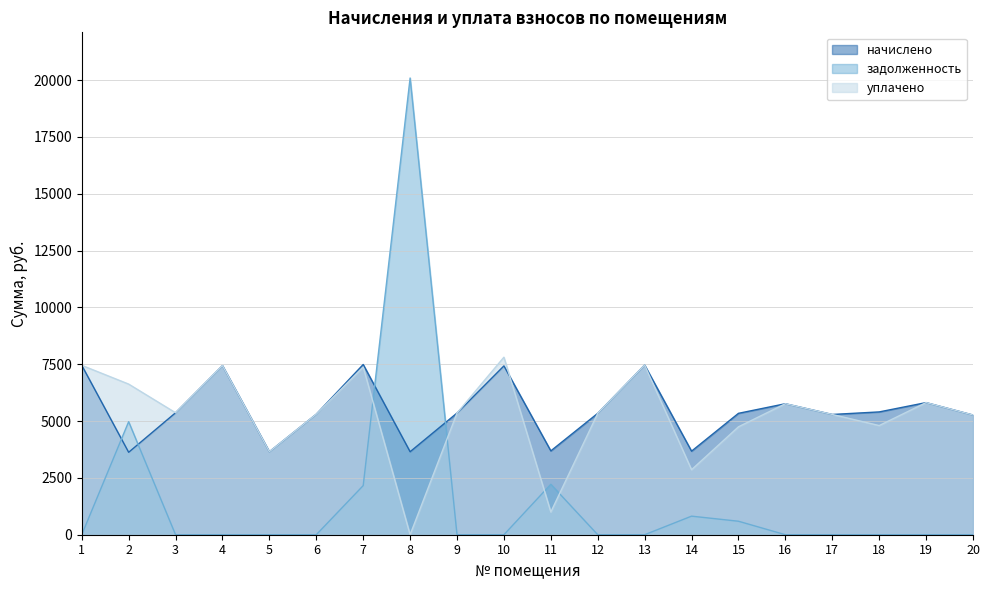

Reading left to right, what are all the values shown in this chart?

начислено: 7452.0	3626.6	5365.4	7439.6	3651.5	5303.3	7489.3	3651.5	5353.0	7427.2	3688.7	5340.6	7464.4	3676.5	5340.6	5762.9	5290.9	5402.7	5812.6	5266.1
задолженность: 0.0	4973.0	0.0	0.0	0.0	0.0	2160.7	20092.6	0.0	0.0	2219.5	0.0	0.0	817.0	593.4	0.0	0.0	0.0	0.0	0.0
уплачено: 7452.0	6626.6	5365.4	7439.6	3651.5	5303.3	7375.8	0.0	5353.0	7809.9	1000.0	5340.6	7464.4	2859.5	4747.2	5762.9	5290.9	4802.4	5812.6	5266.1